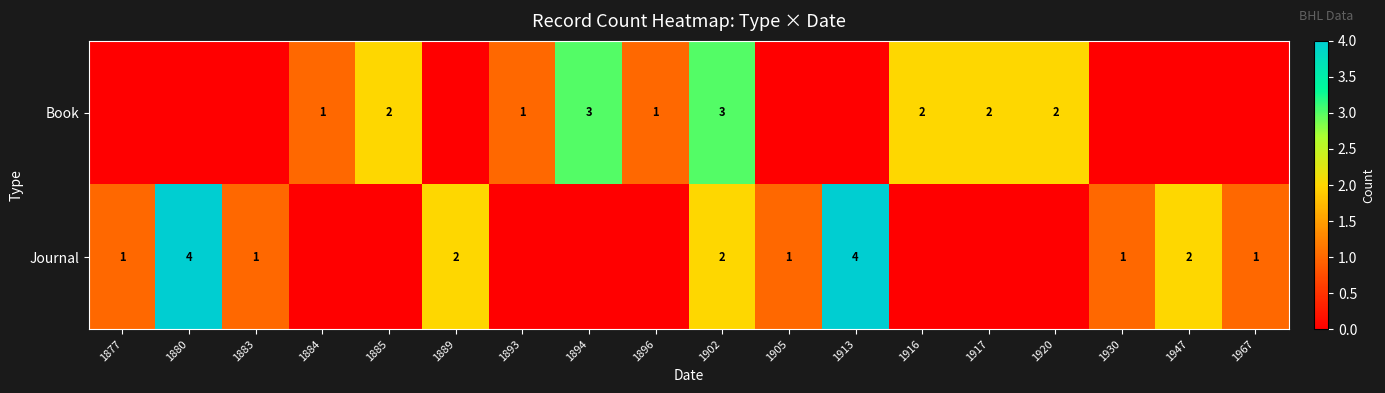

What is the greatest value displayed?

4